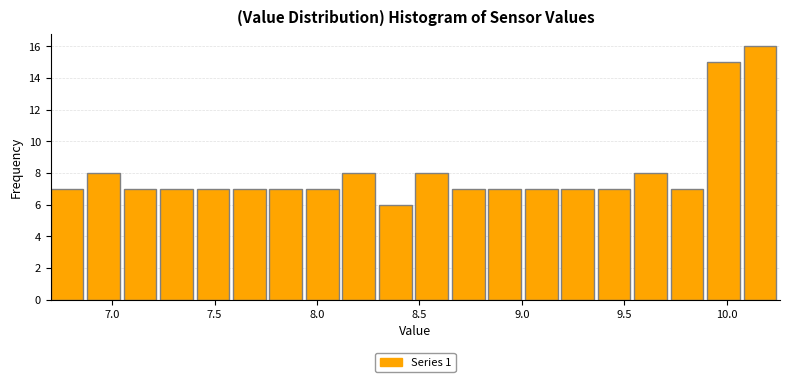

Around what value on the x-axis is the tallest bar? Give the approximate position of its centre, as read against the axis.

10.15